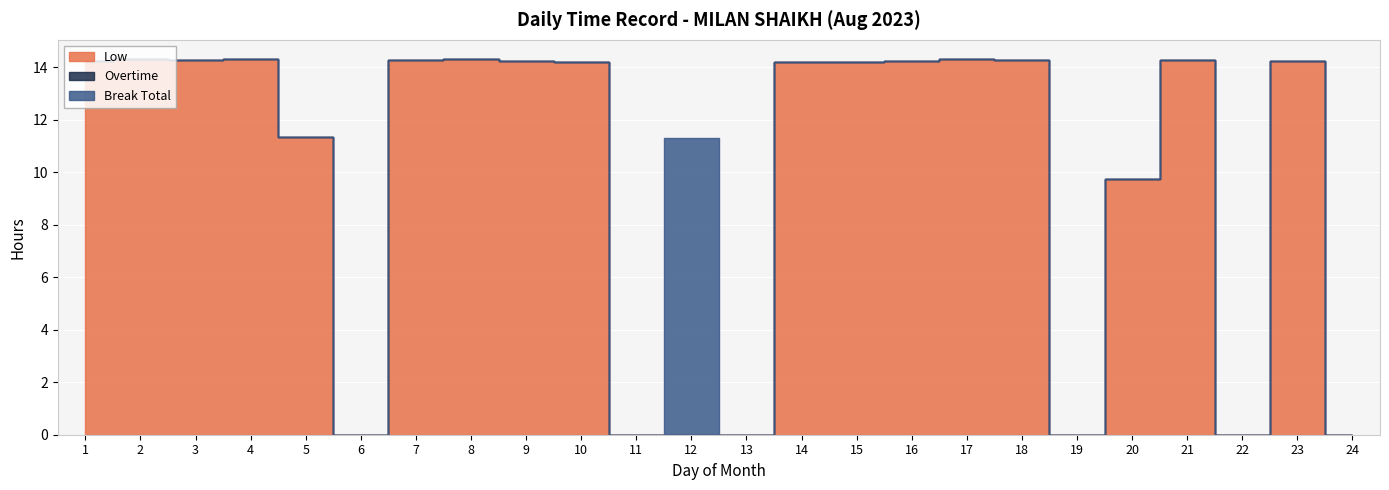

At which category does the chart reach its minimum across all series?

6